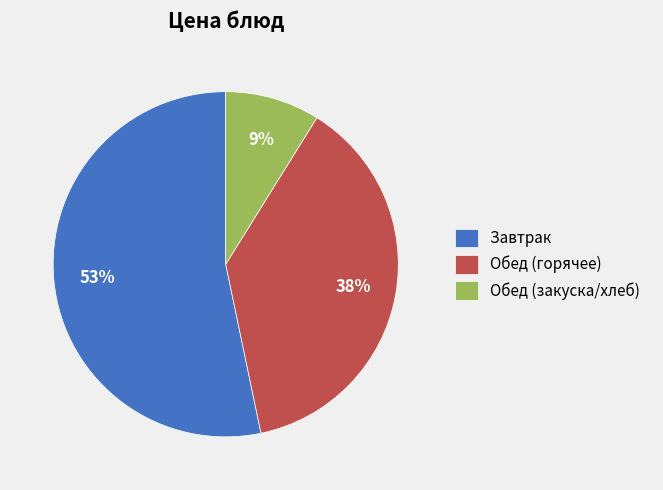

True or false: Обед (горячее) accounts for 28% of the total.

False